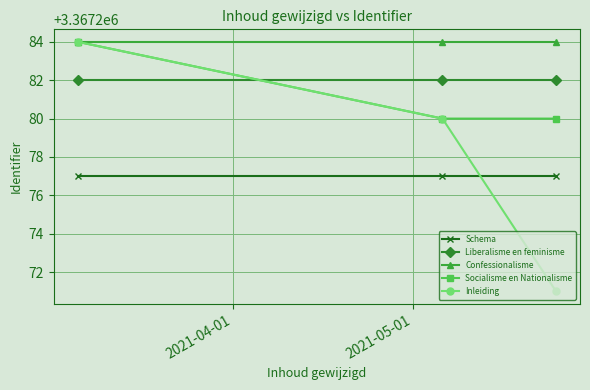

What is the value of the Confessionalisme point at the 2nd from the left?

3367284